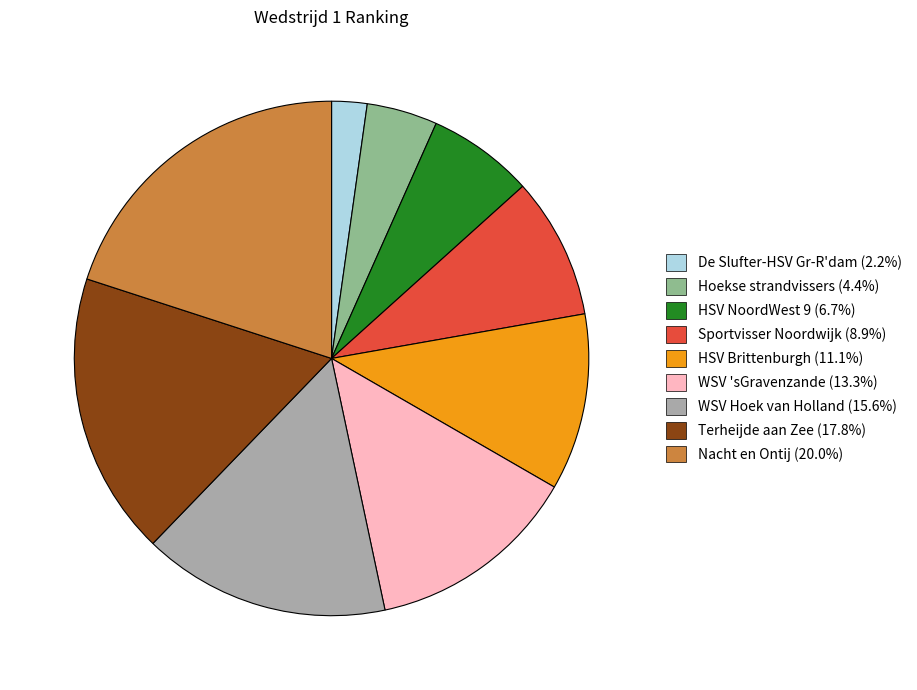

Does HSV Brittenburgh represent more than half of the total?

No